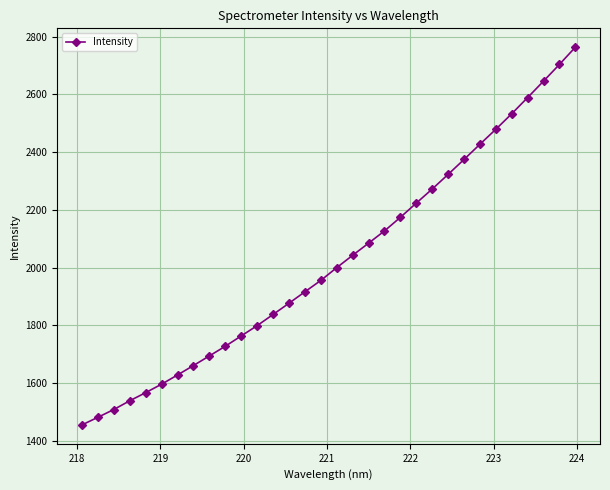

Is this an area chart (filled region under the line)?

No